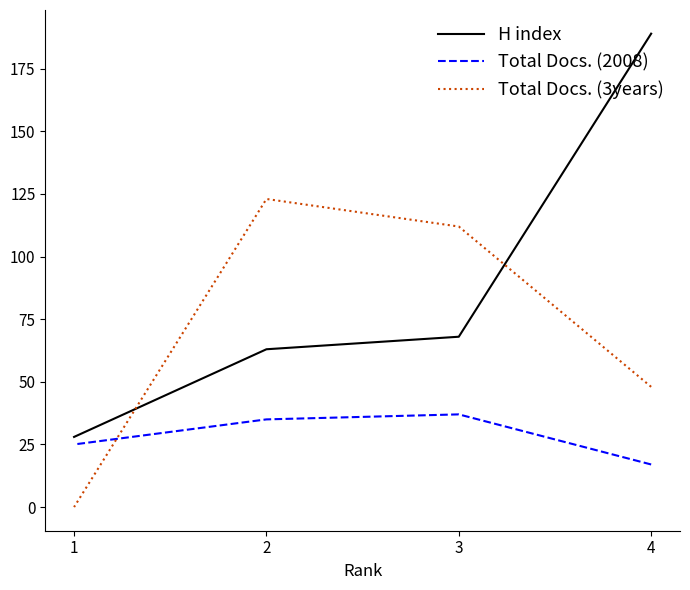

How many data points in H index are above 68?

1